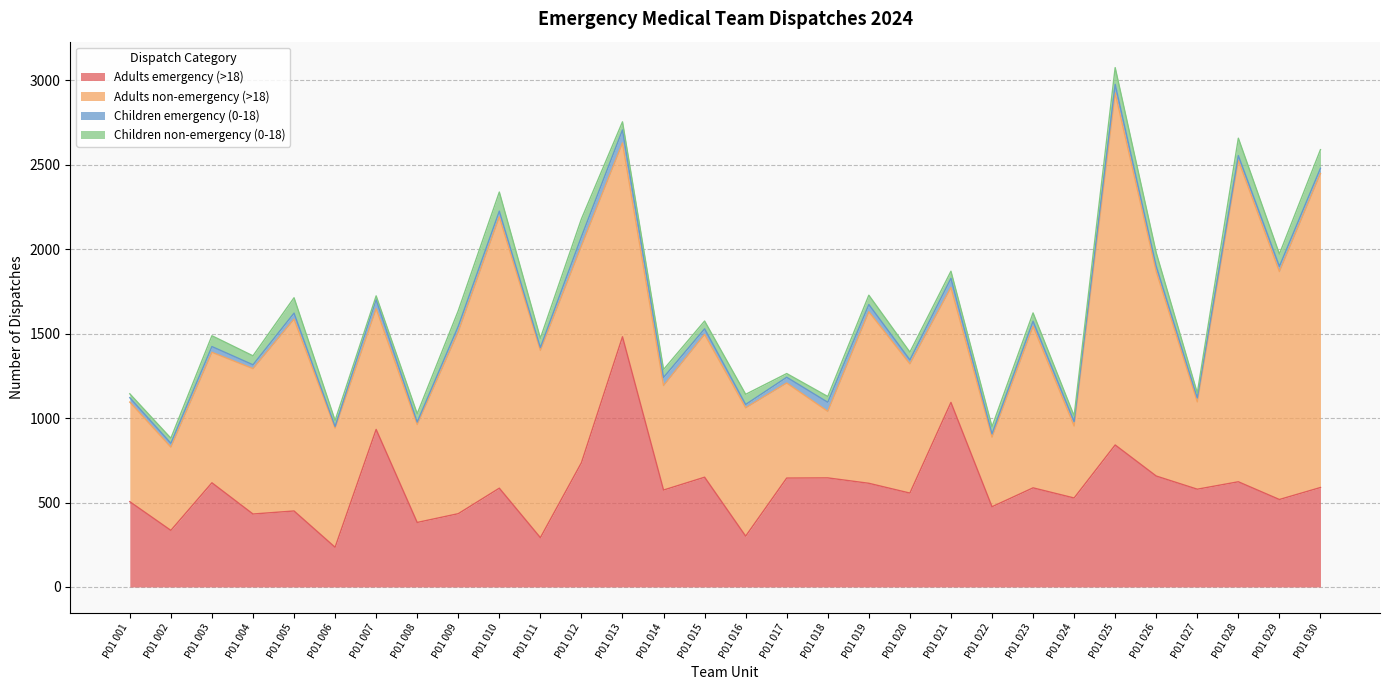

Rank the series at P01 029 from lowest to highest value.

Children emergency (0-18), Children non-emergency (0-18), Adults emergency (>18), Adults non-emergency (>18)